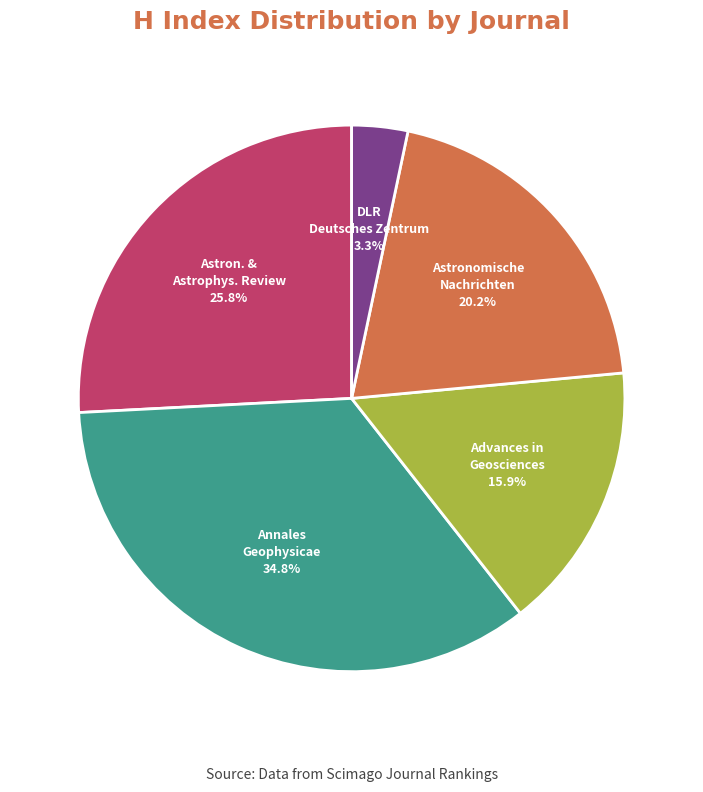

Is there a majority slice in this chart?

No